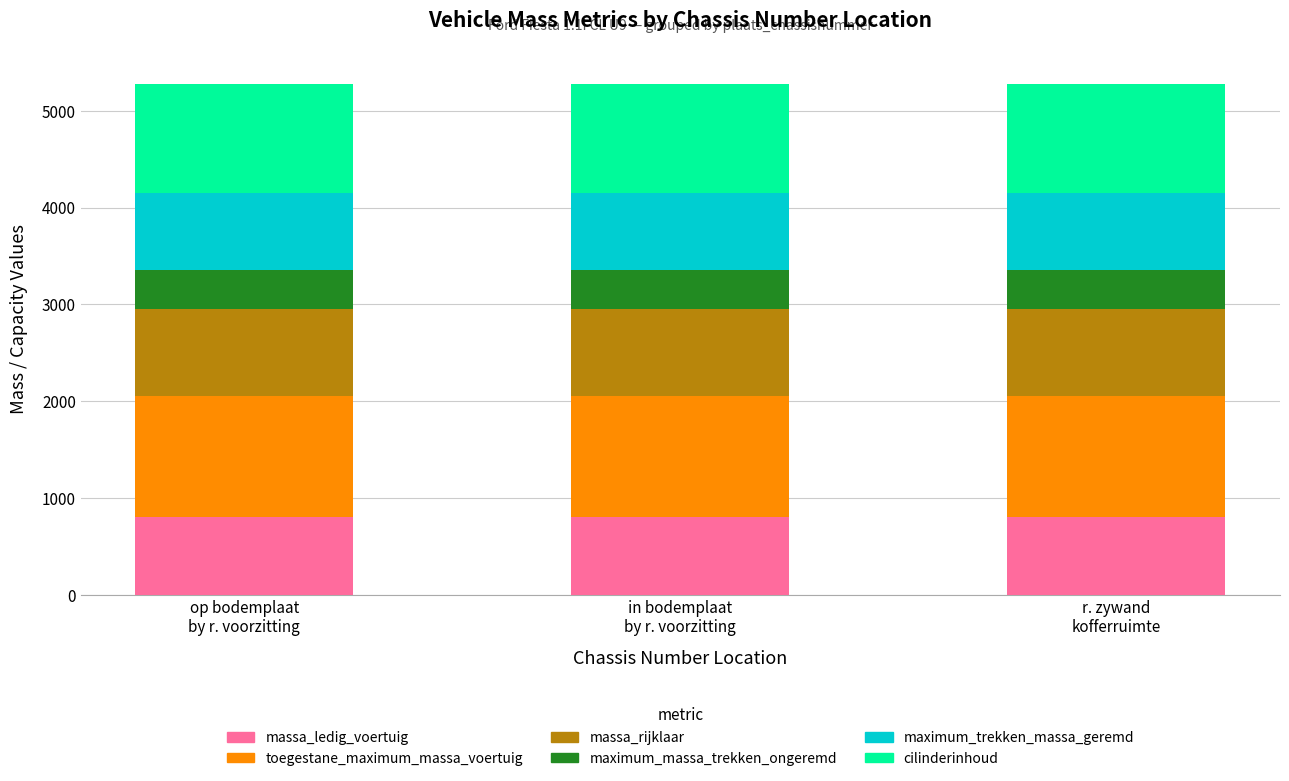

What is the maximum value for massa_ledig_voertuig?

803